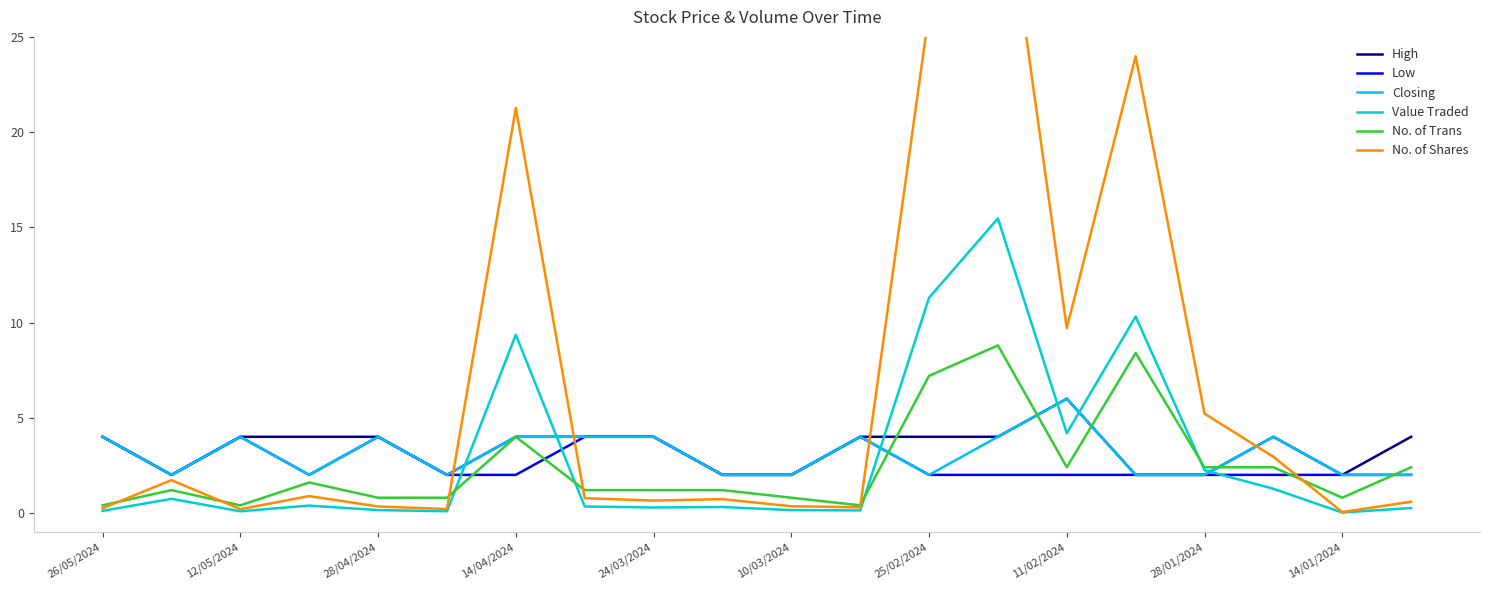

At 15, list the series in order from smallest to largest.

High, Low, Closing, No. of Trans, Value Traded, No. of Shares